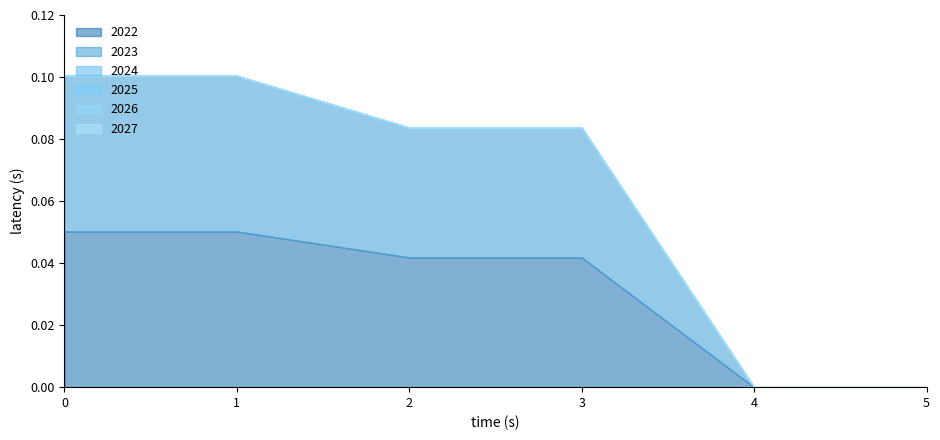

What is the difference between the maximum and minimum values in the 2022 series?

0.1